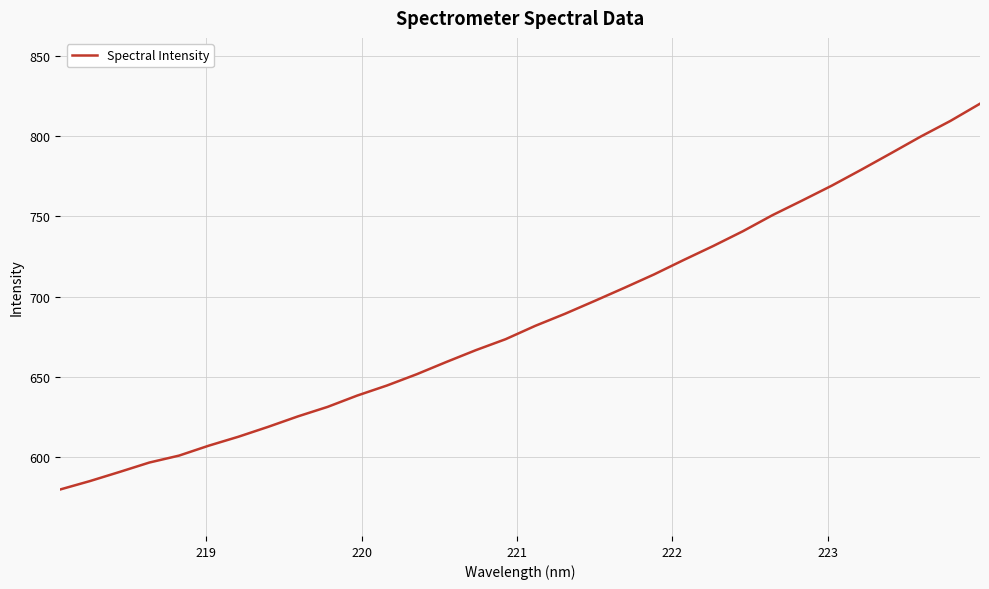

What is the difference between the second highest and minimum values?

229.6